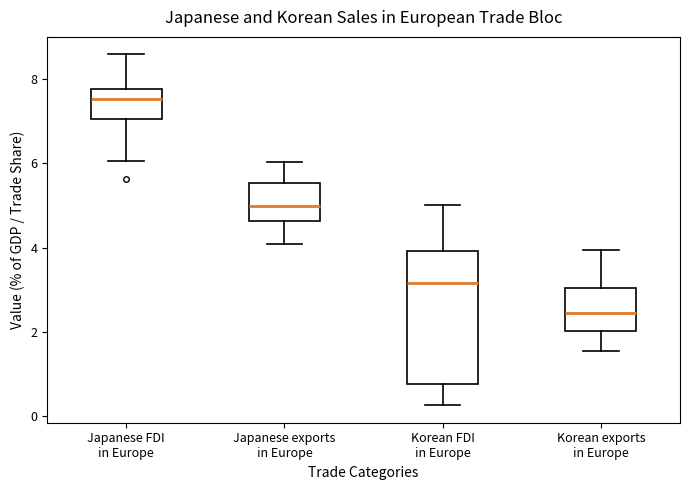

Reading left to right, transcribe this box plot: for each box, give where its median line is, the range the box spans, and where its two whiskers end, as read against the y-axis. The values are not printed on the chart, so give them approximately, as read against the axis.

Japanese FDI in Europe: median 7.6, box 7.0 to 7.8, whiskers 6.0 to 8.6
Japanese exports in Europe: median 5.0, box 4.6 to 5.6, whiskers 4.0 to 6.0
Korean FDI in Europe: median 3.2, box 0.8 to 4.0, whiskers 0.2 to 5.0
Korean exports in Europe: median 2.4, box 2.0 to 3.0, whiskers 1.6 to 4.0